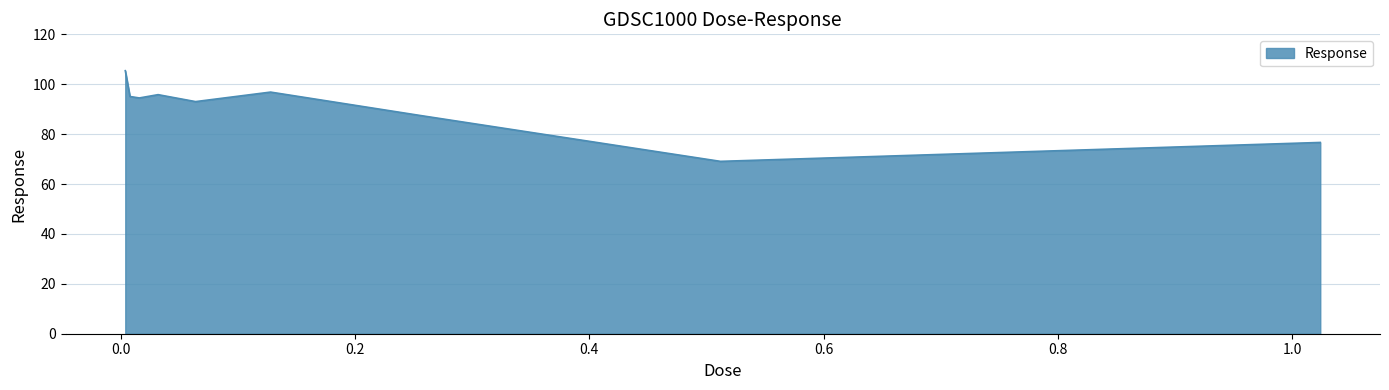

What is the maximum value shown in the chart?

105.4